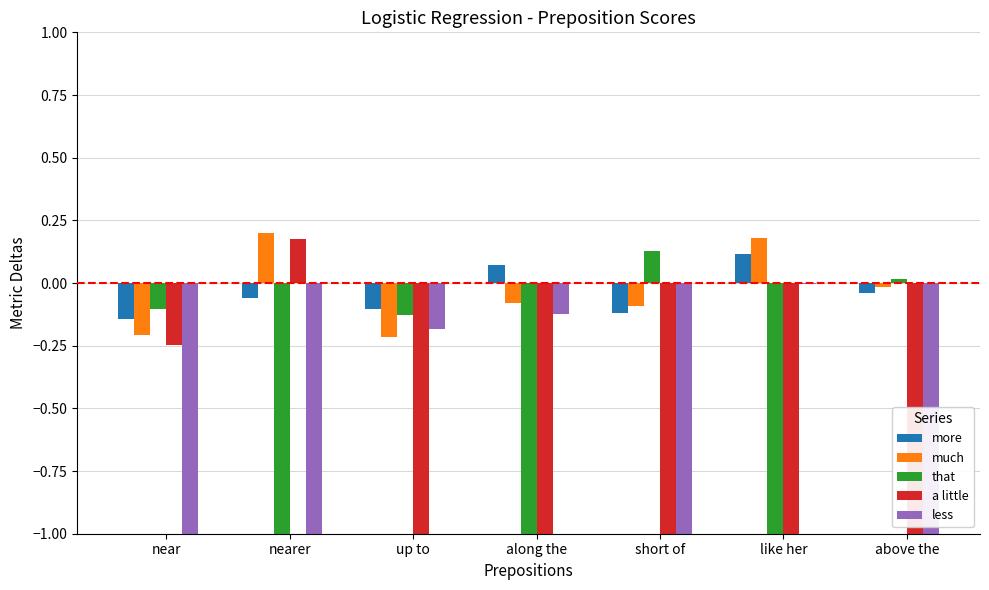

What is the sum of all that values?

-3.1